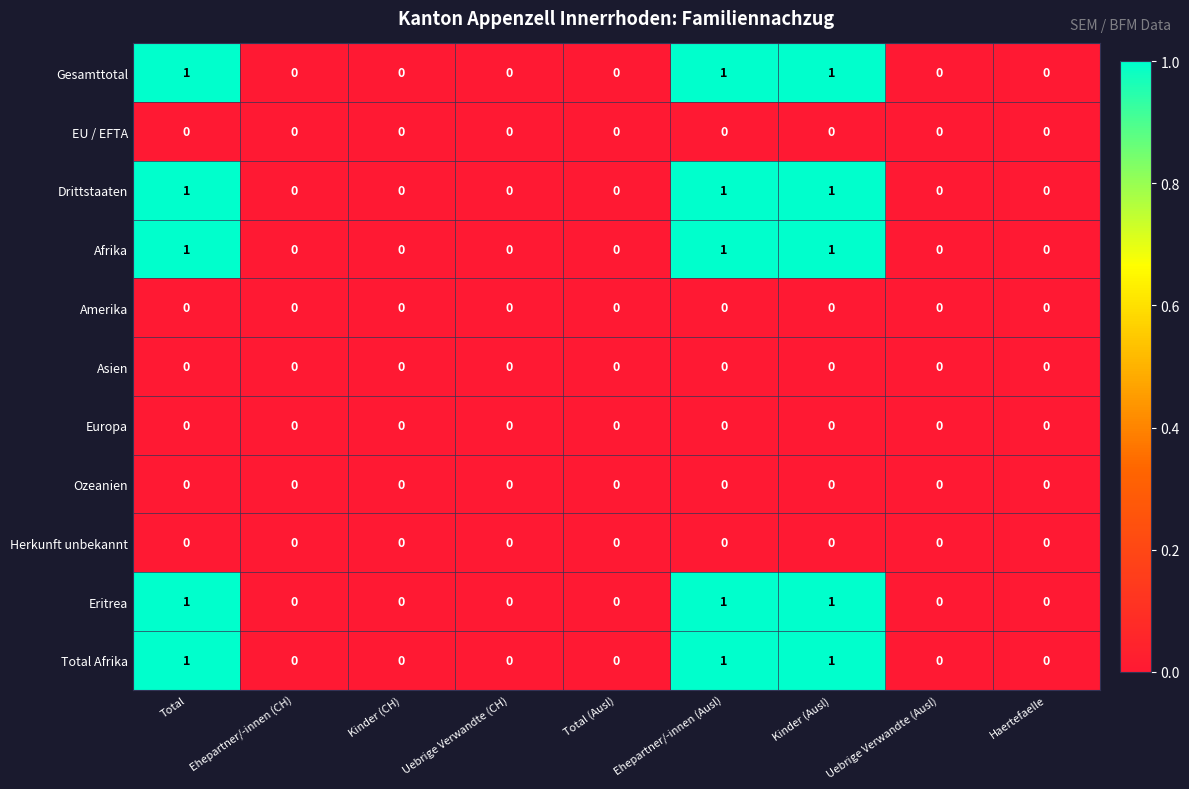

What is the sum of all Total Afrika values?

3